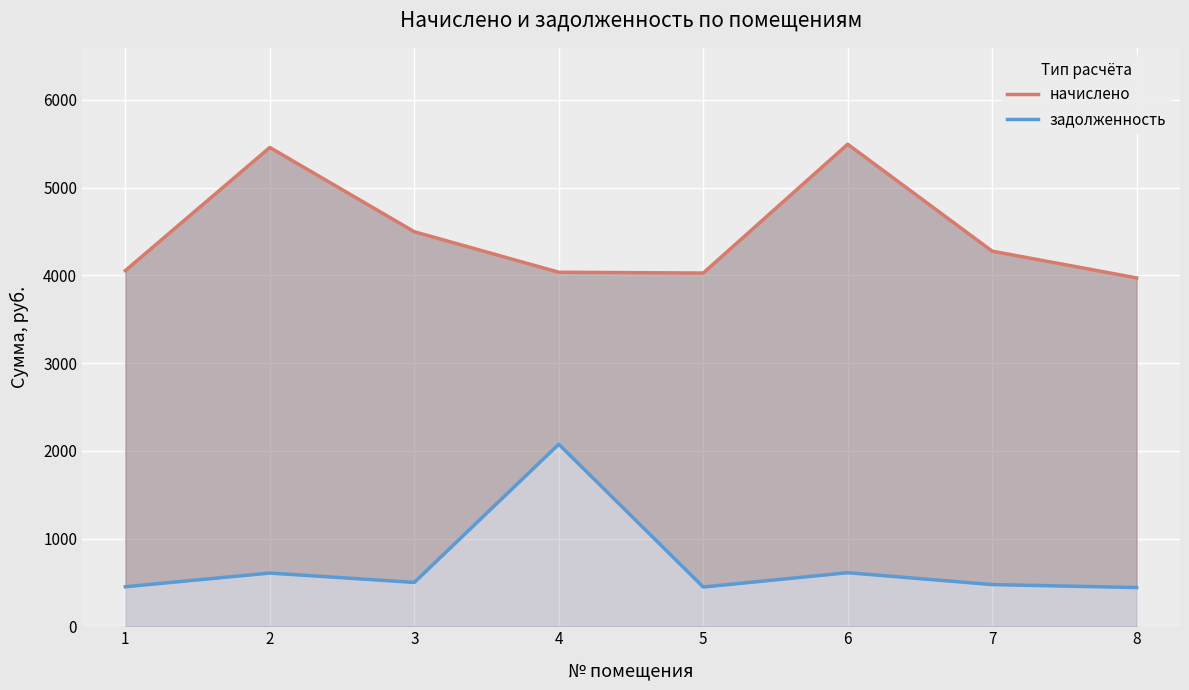

At which label does задолженность first exceed 499?

2